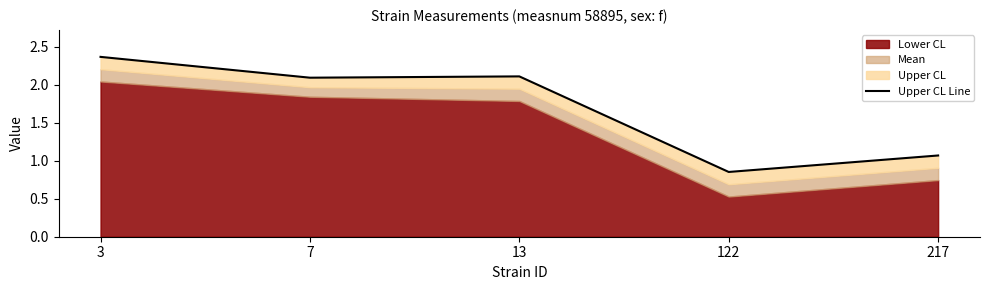

What is the sum of all values?

8.5